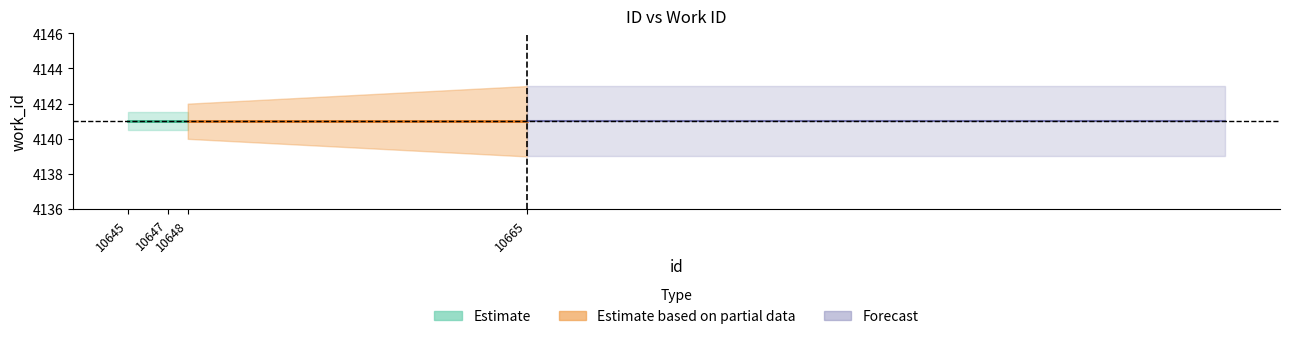

Is this an area chart (filled region under the line)?

No